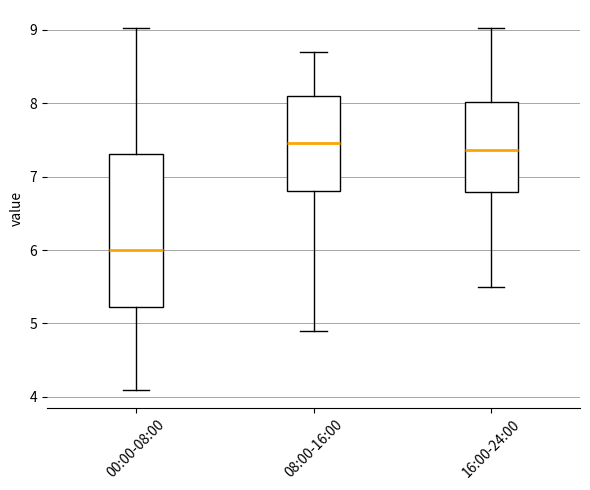

Reading left to right, transcribe this box plot: for each box, give where its median line is, the range the box spans, and where its two whiskers end, as read against the y-axis. The values are not printed on the chart, so give them approximately, as read against the axis.

00:00-08:00: median 6.0, box 5.2 to 7.3, whiskers 4.1 to 9.0
08:00-16:00: median 7.5, box 6.8 to 8.1, whiskers 4.9 to 8.7
16:00-24:00: median 7.4, box 6.8 to 8.0, whiskers 5.5 to 9.0